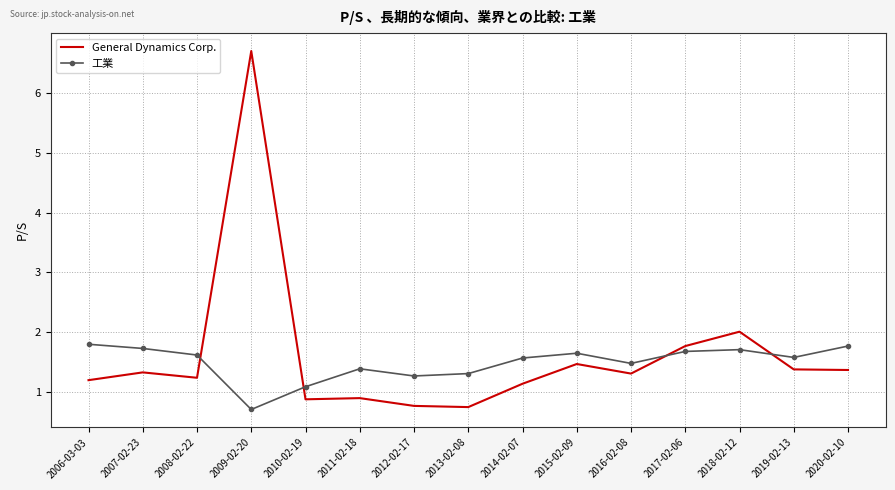

Count the number of categories in the chart.

15